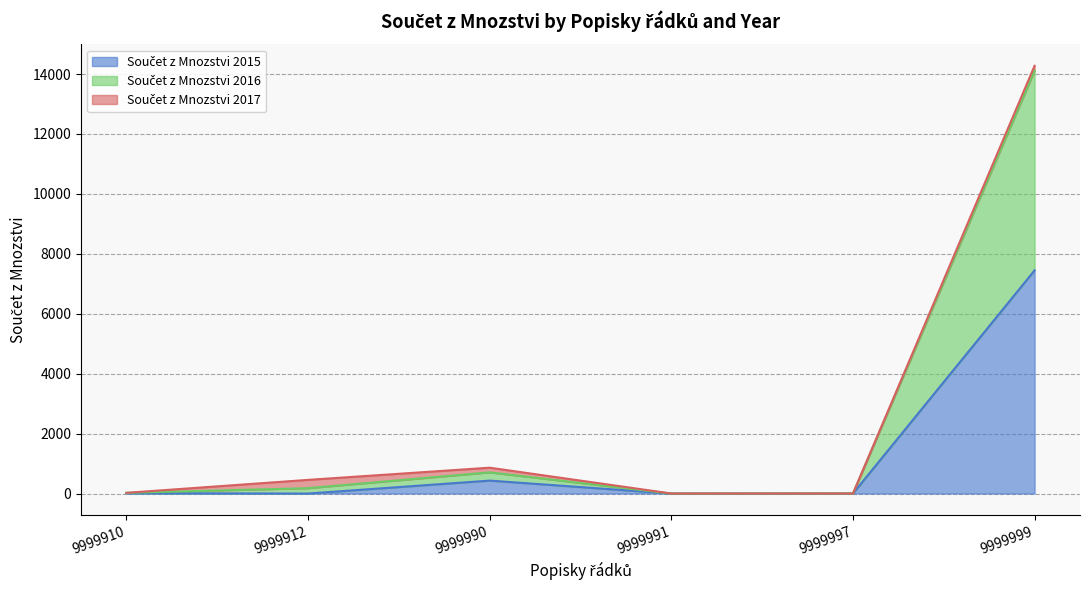

At which category is the sum across all series the highest?

9999999